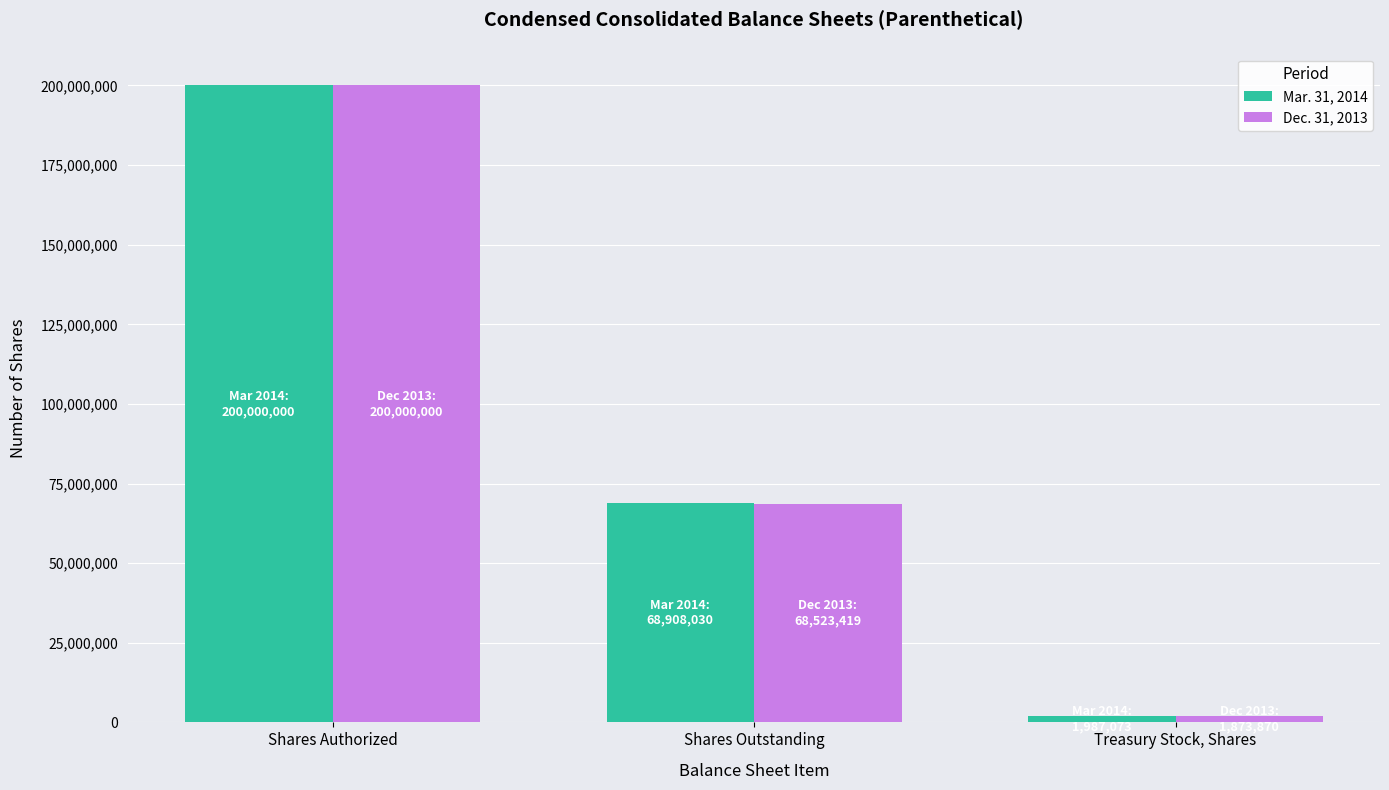

What is the average value of the Mar. 31, 2014 series?

90298368